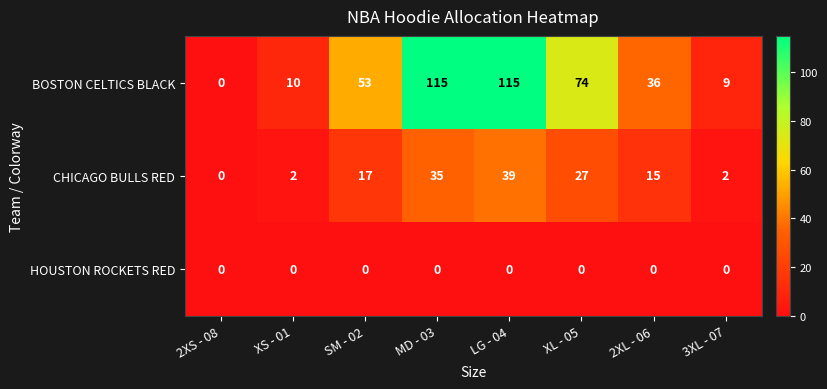

List the series in order of their peak value, highest first.

BOSTON CELTICS BLACK, CHICAGO BULLS RED, HOUSTON ROCKETS RED